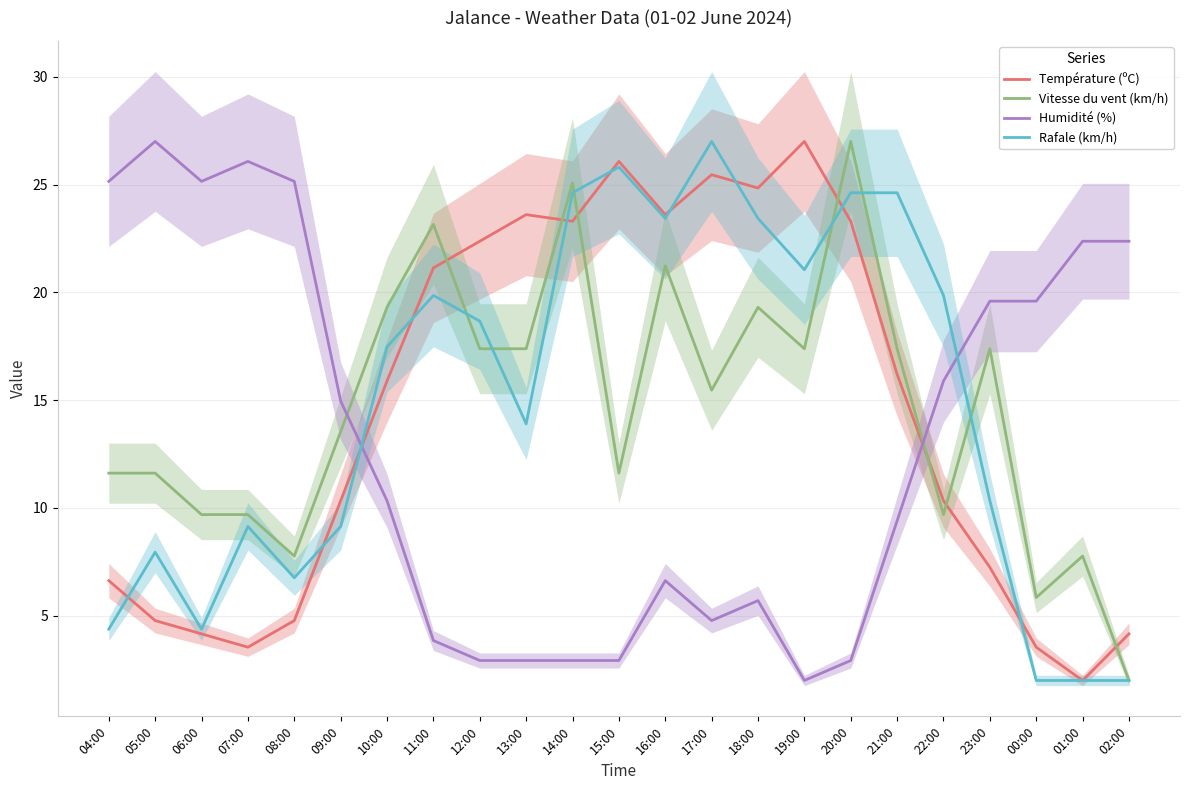

True or false: Humidité (%) has a value of 12.2 at 01:00.

False